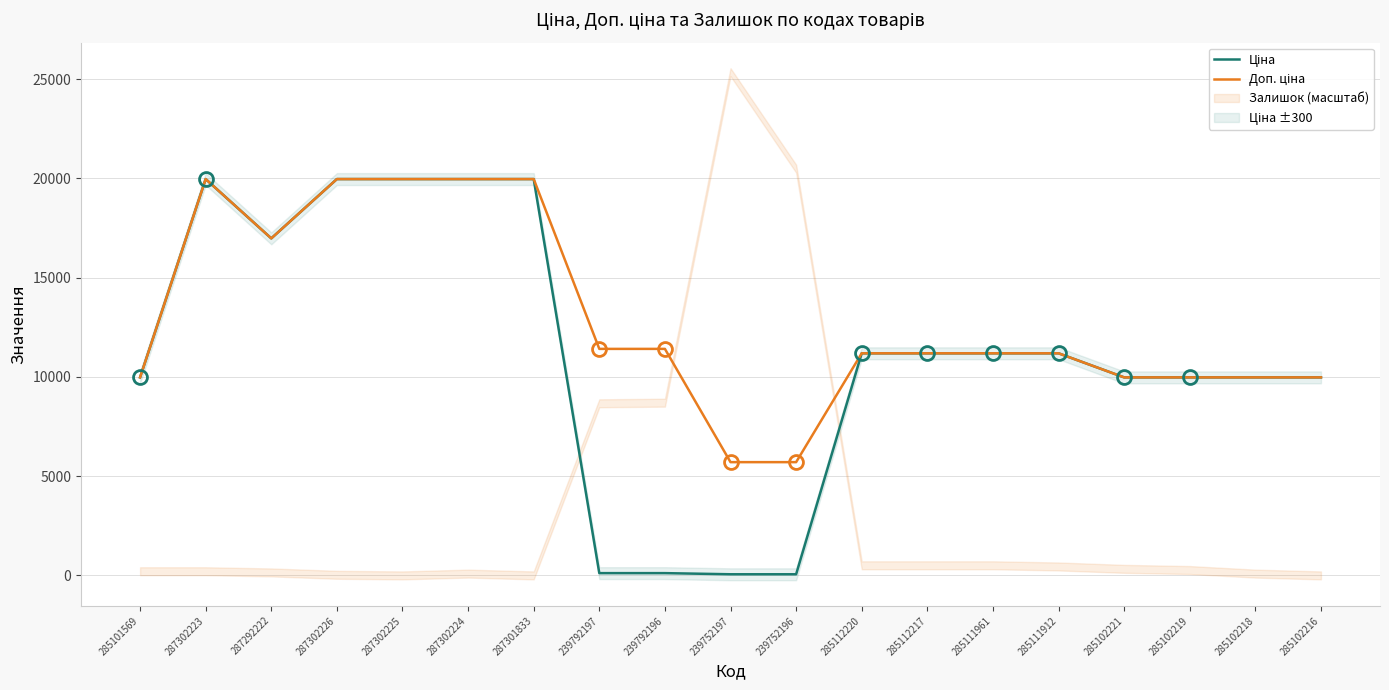

What is the sum of the Доп. ціна values at 285102221 and 287302223?

29939.2